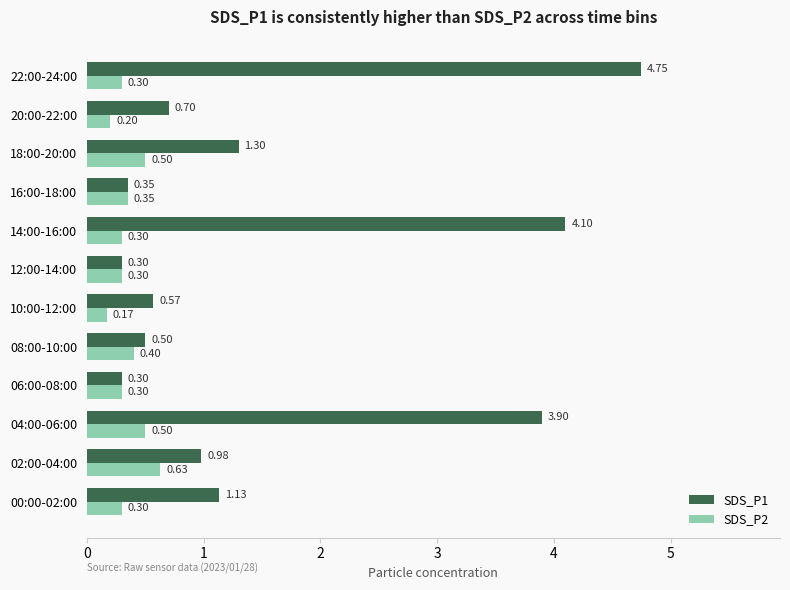

Rank the series by their average value, from highest to lowest.

SDS_P1, SDS_P2